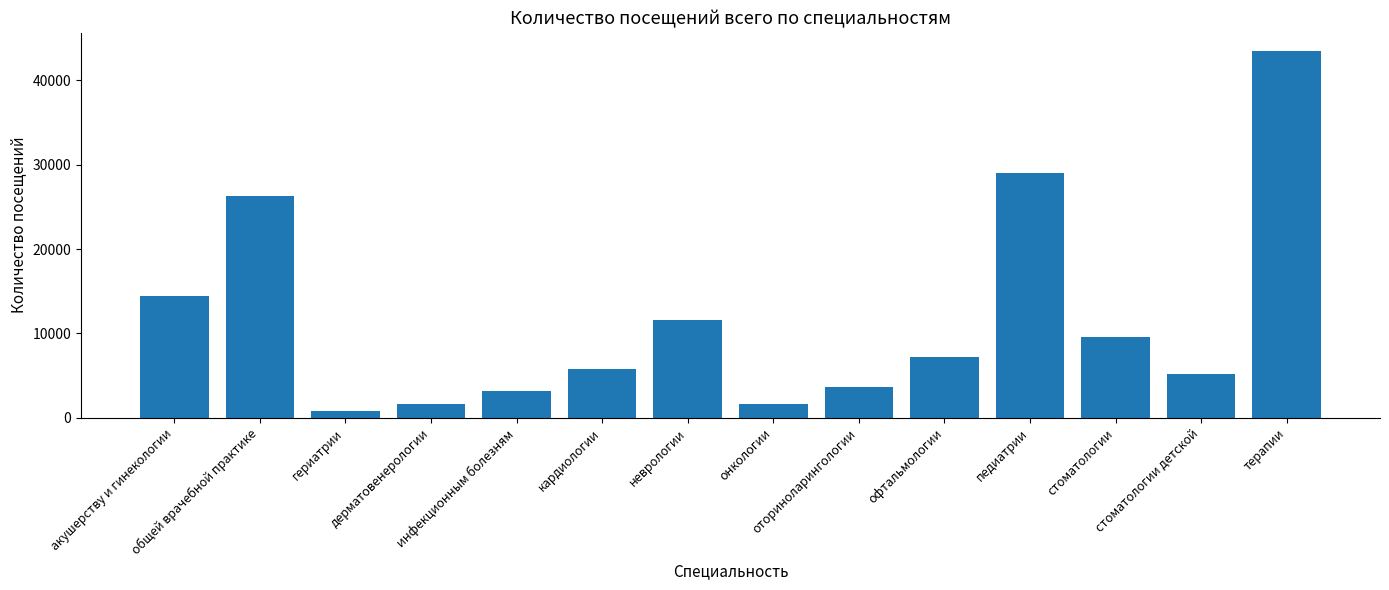

Where does the data first go above 7160?

акушерству и гинекологии